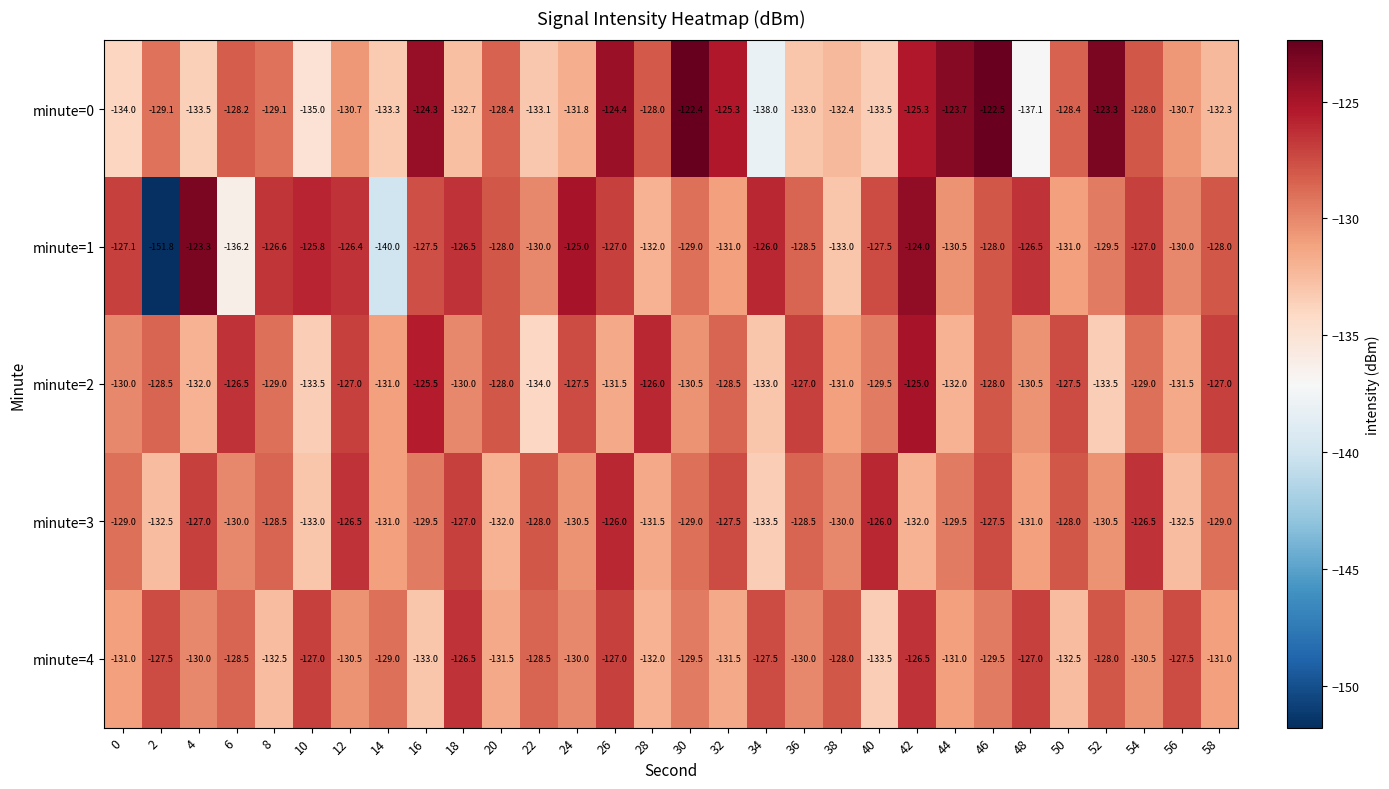

True or false: minute=0 has a value of -51.5 at 10.

False